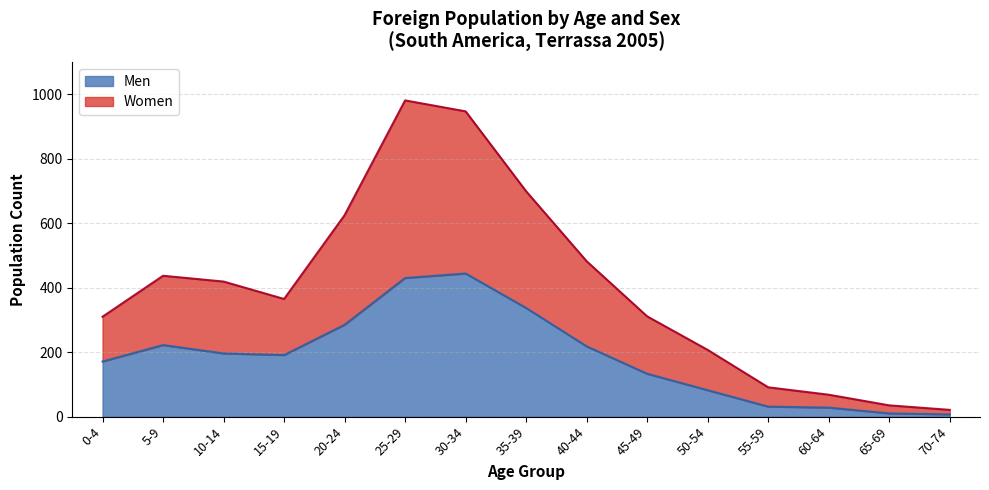

What is the smallest value displayed?

7